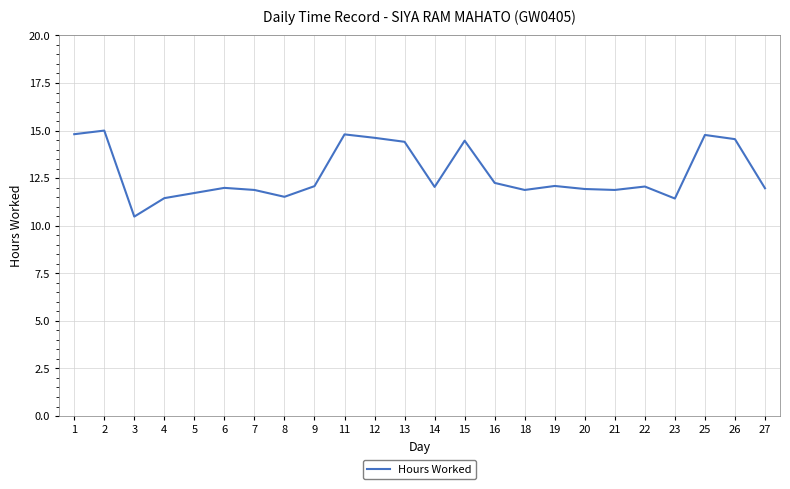

What is the change in value from 23 to 26?

+3.1